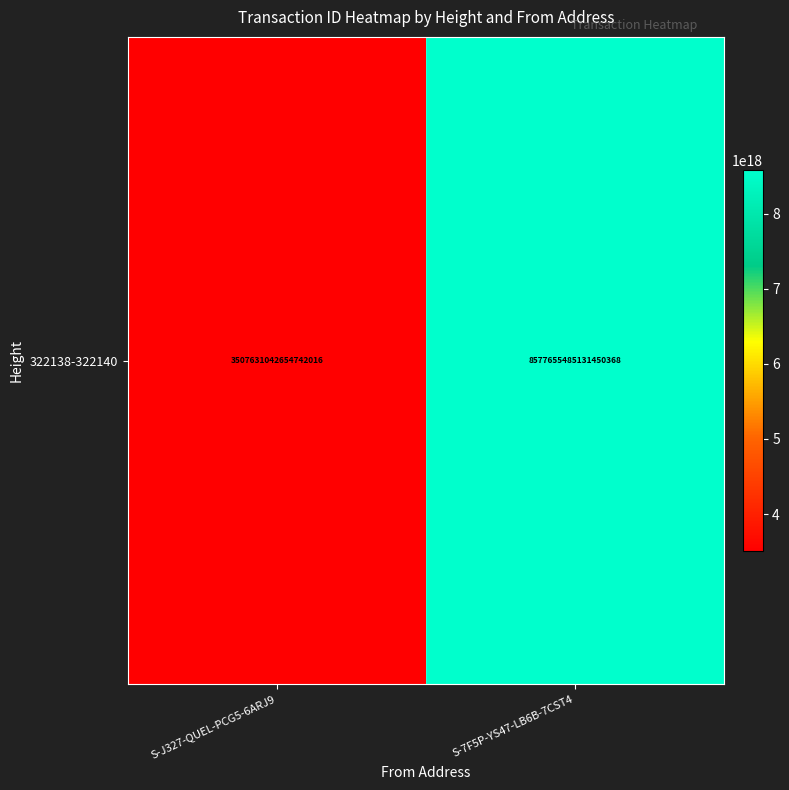

At which category does the chart reach its minimum across all series?

S-J327-QUEL-PCG5-6ARJ9